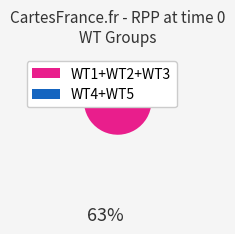

Is there a majority slice in this chart?

Yes